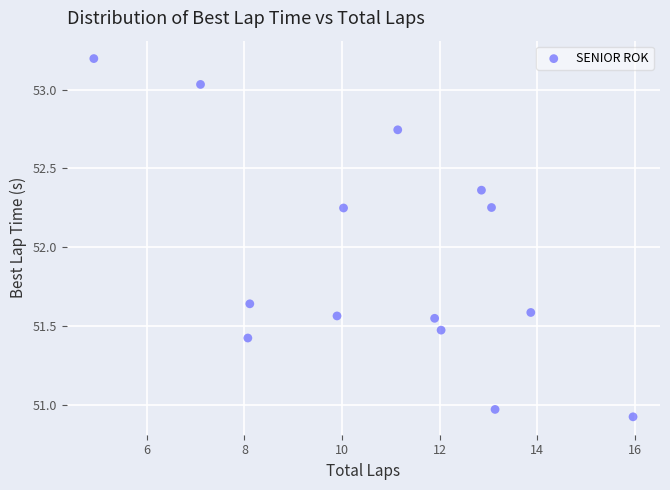

What is the range of X values (max minus min)?

11.0